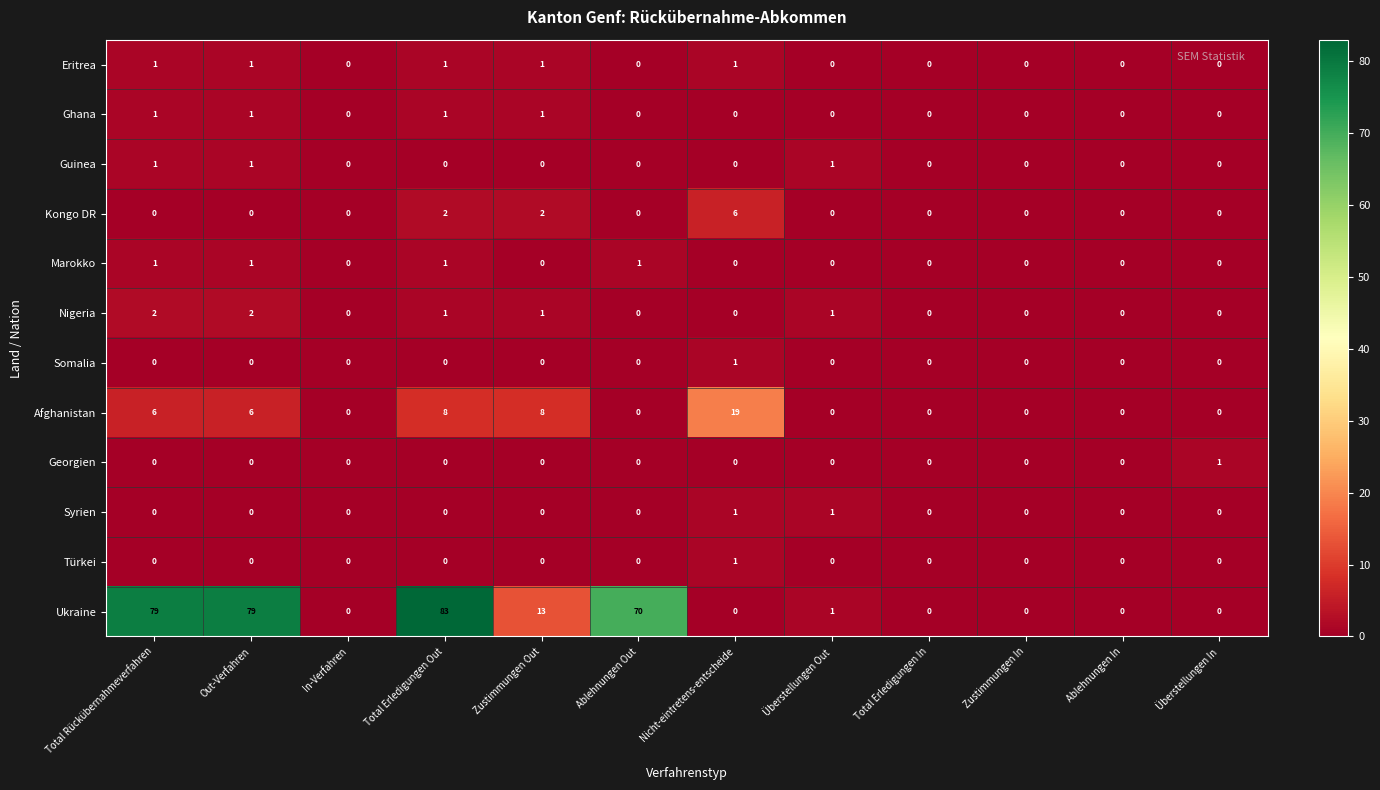

At which category is the sum across all series the highest?

Total Erledigungen Out